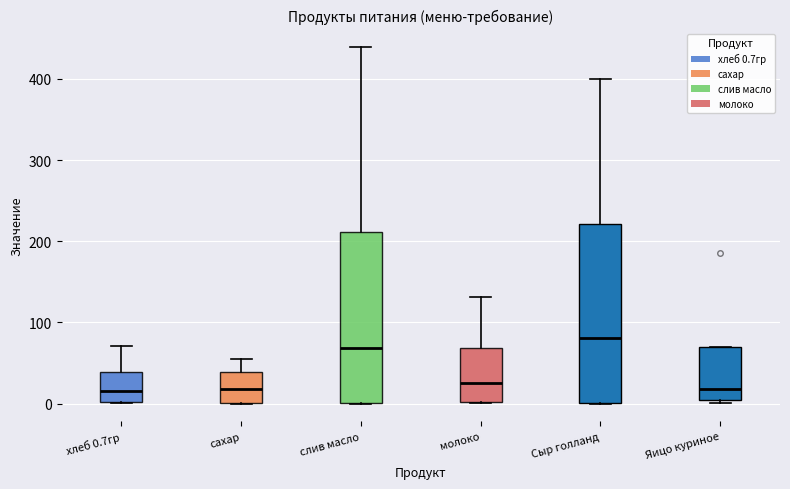

Where is the lower edge of the box for молоко on the y-axis? The values are not printed on the chart, so give them approximately, as read against the axis.

0